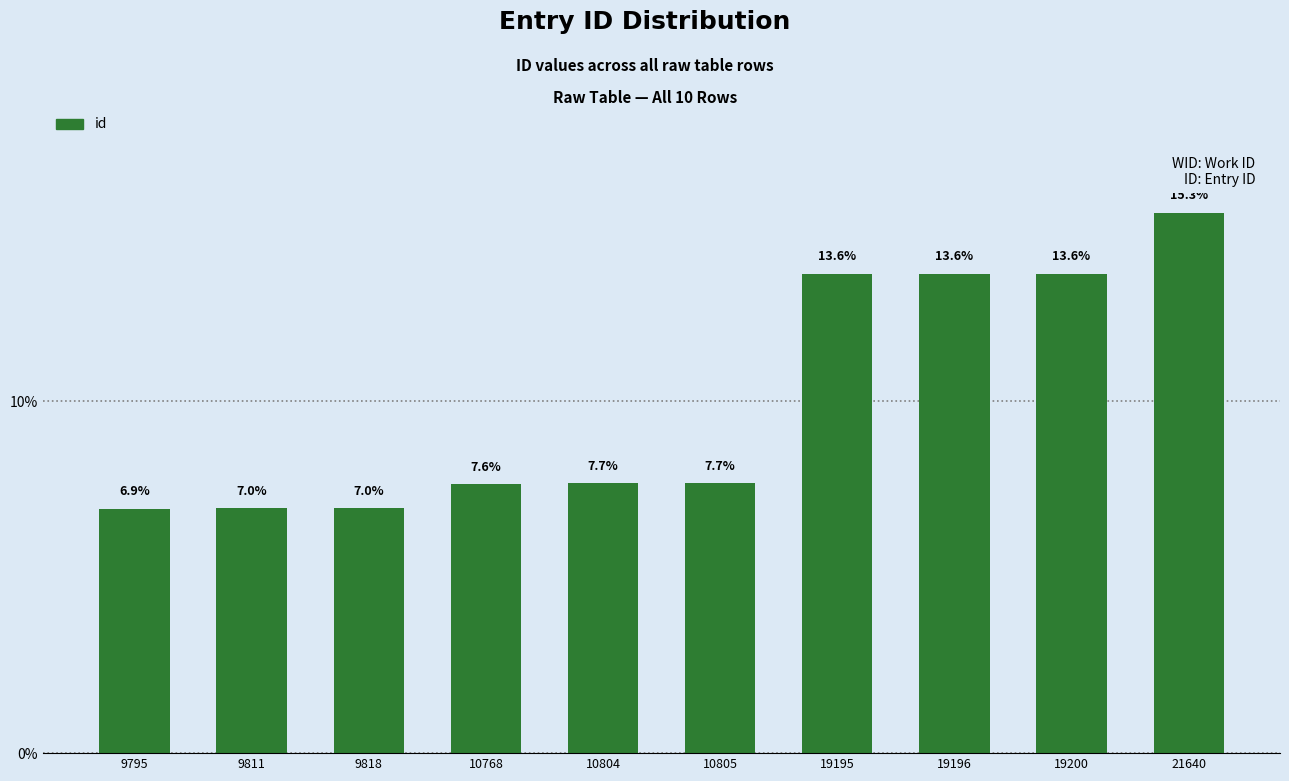

Reading left to right, what are all the values shown in this chart?

9795=6.9	9811=7.0	9818=7.0	10768=7.6	10804=7.7	10805=7.7	19195=13.6	19196=13.6	19200=13.6	21640=15.3